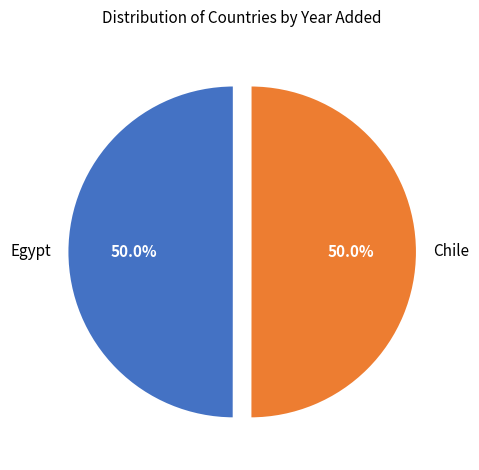

The Chile slice represents 56% of the pie. True or false?

False